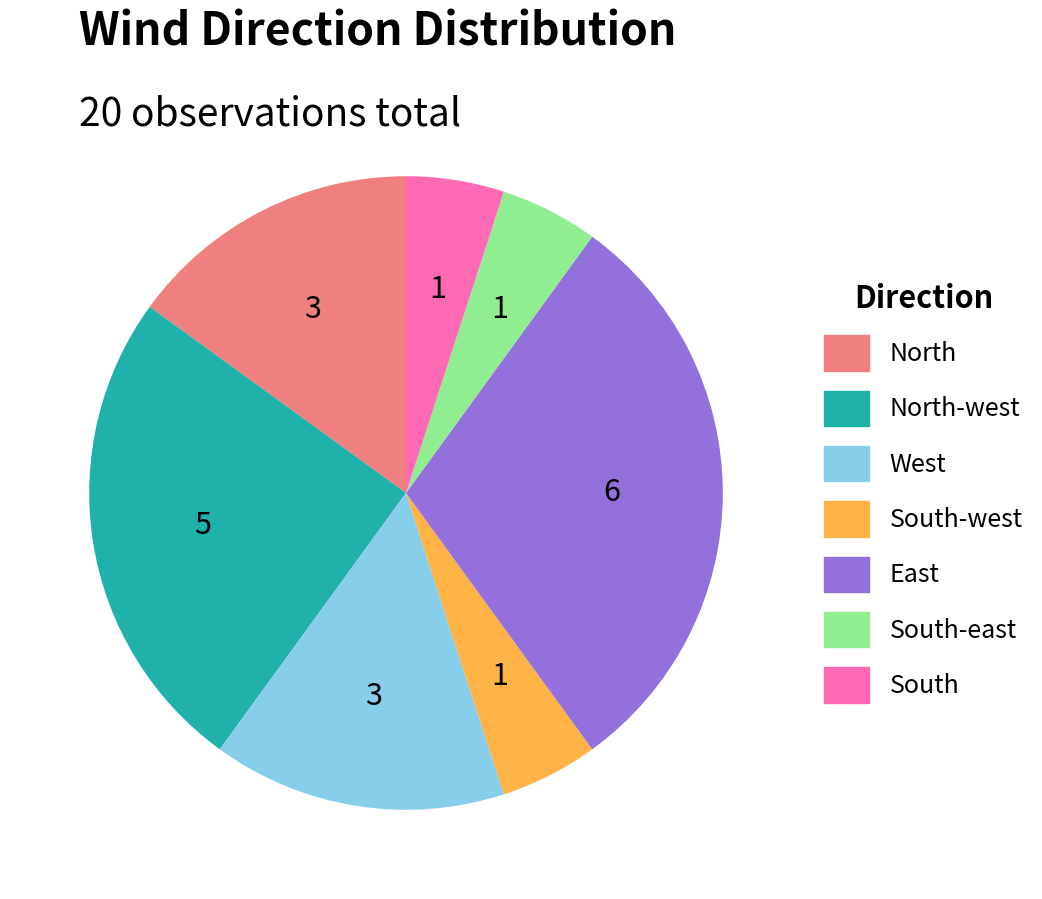

Which has a higher value, East or South?

East